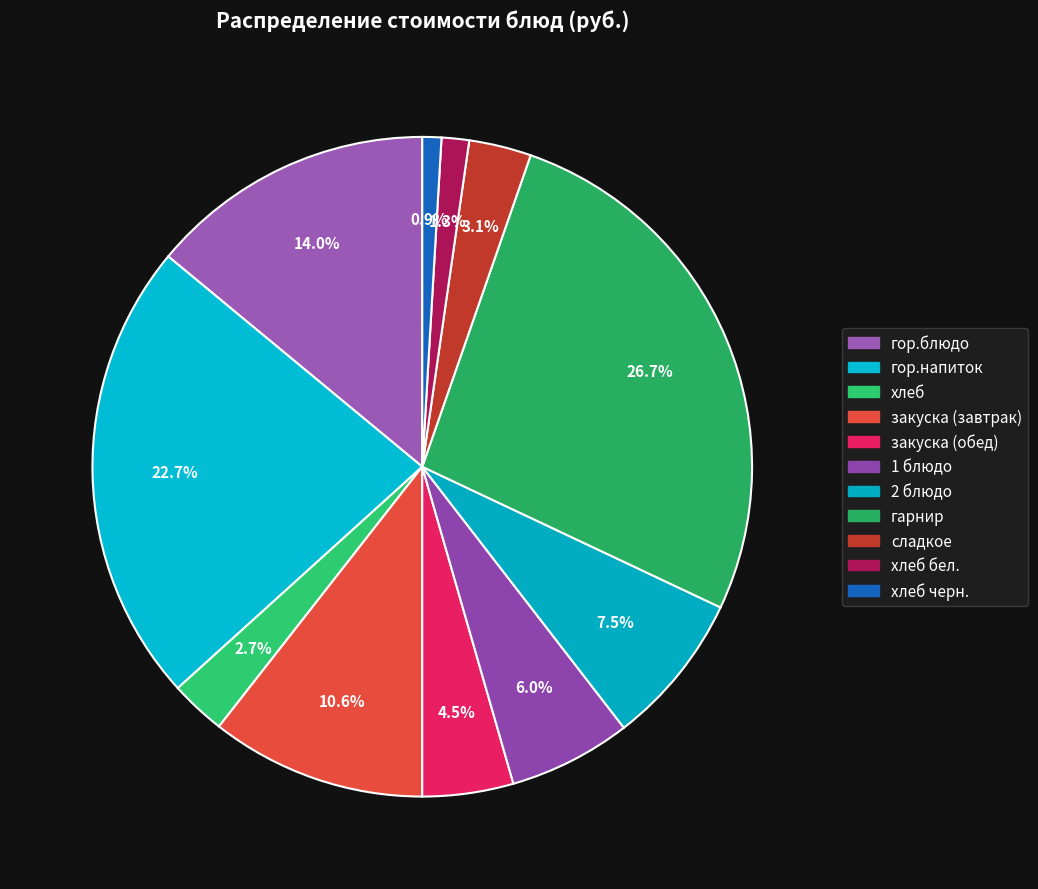

Count the number of slices in the pie.

11